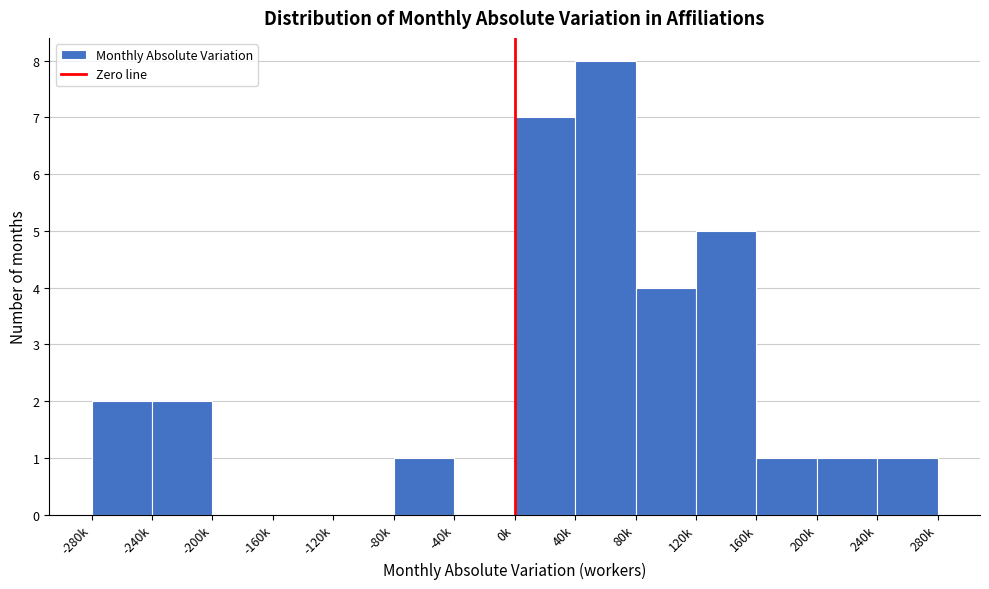

Reading left to right, extract all data points from this chart.

-280k=2	-240k=2	-200k=0	-160k=0	-120k=0	-80k=1	-40k=0	0k=7	40k=8	80k=4	120k=5	160k=1	200k=1	240k=1